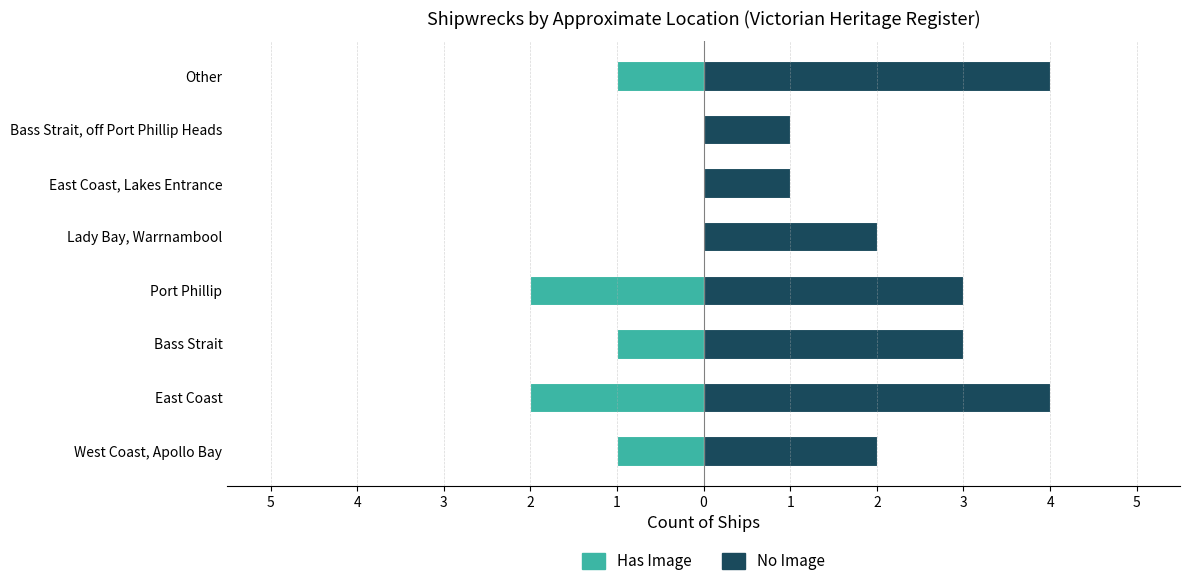

Rank the series by their average value, from highest to lowest.

No Image, Has Image